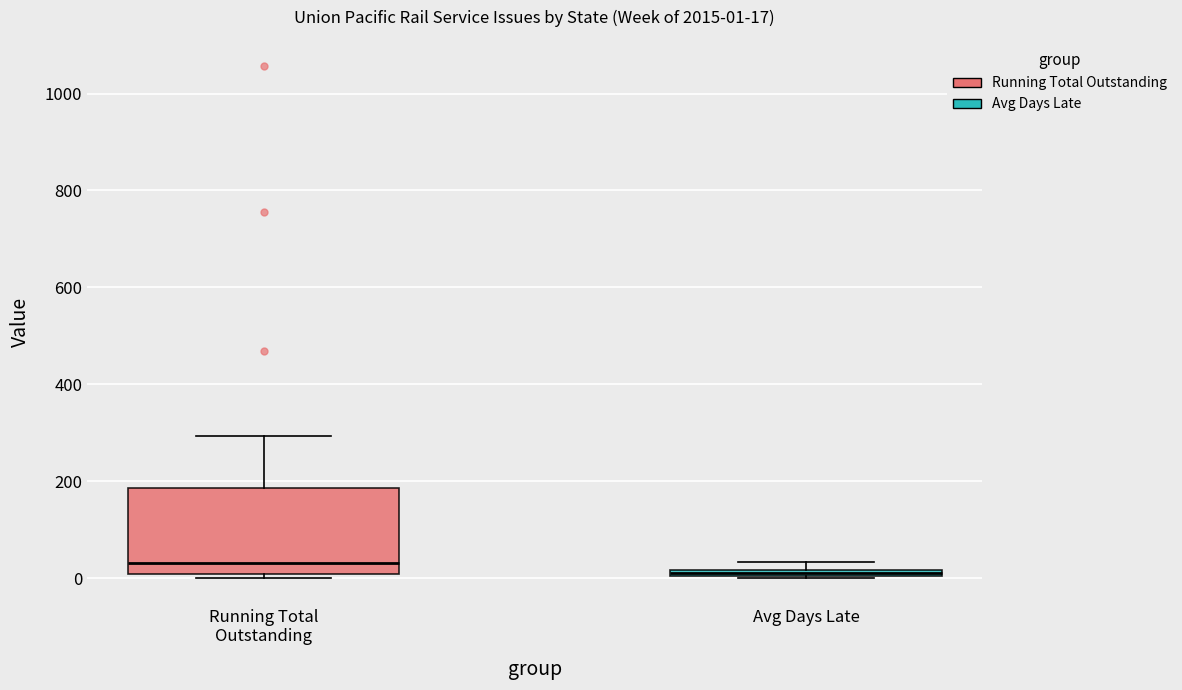

Which box is the tallest, from its lower edge to its upper edge?

Running Total Outstanding